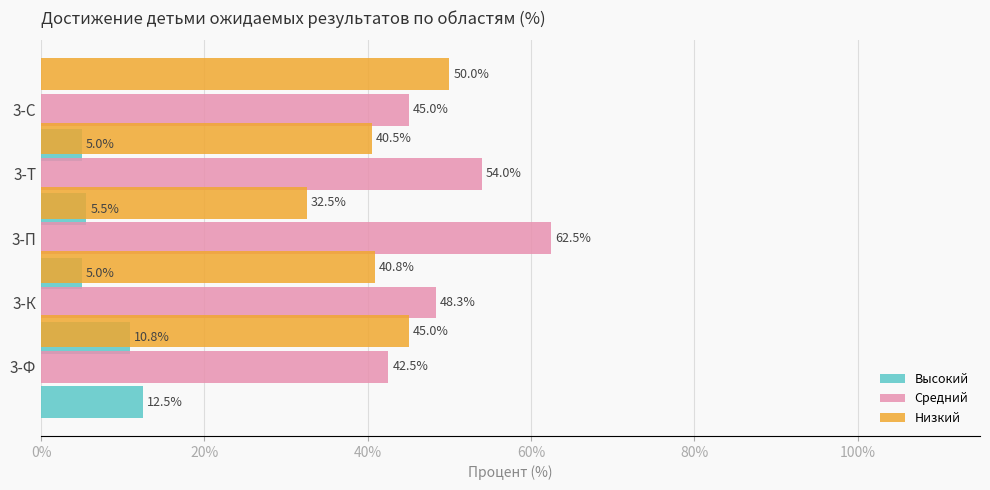

Reading left to right, list all the values displayed in this chart.

Высокий: 0%=12.5	20%=10.8	40%=5.0	60%=5.5	80%=5.0
Средний: 0%=42.5	20%=48.3	40%=62.5	60%=54.0	80%=45.0
Низкий: 0%=45.0	20%=40.8	40%=32.5	60%=40.5	80%=50.0